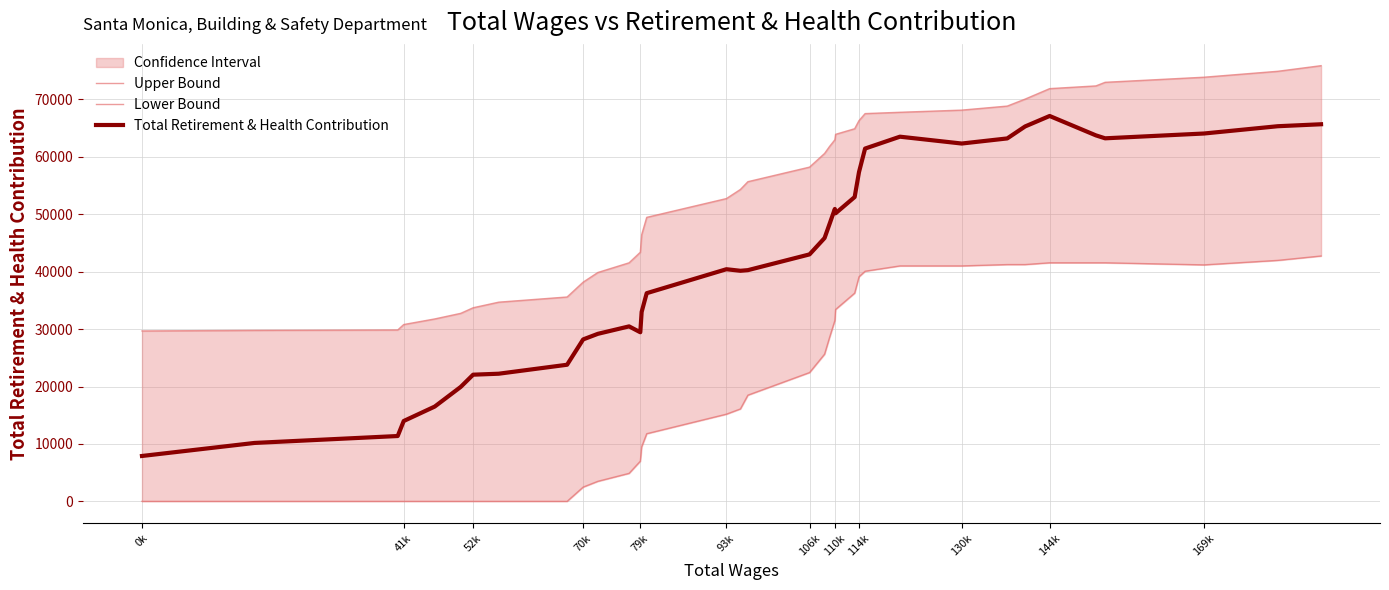

What is the minimum value for Upper Bound?

29675.0